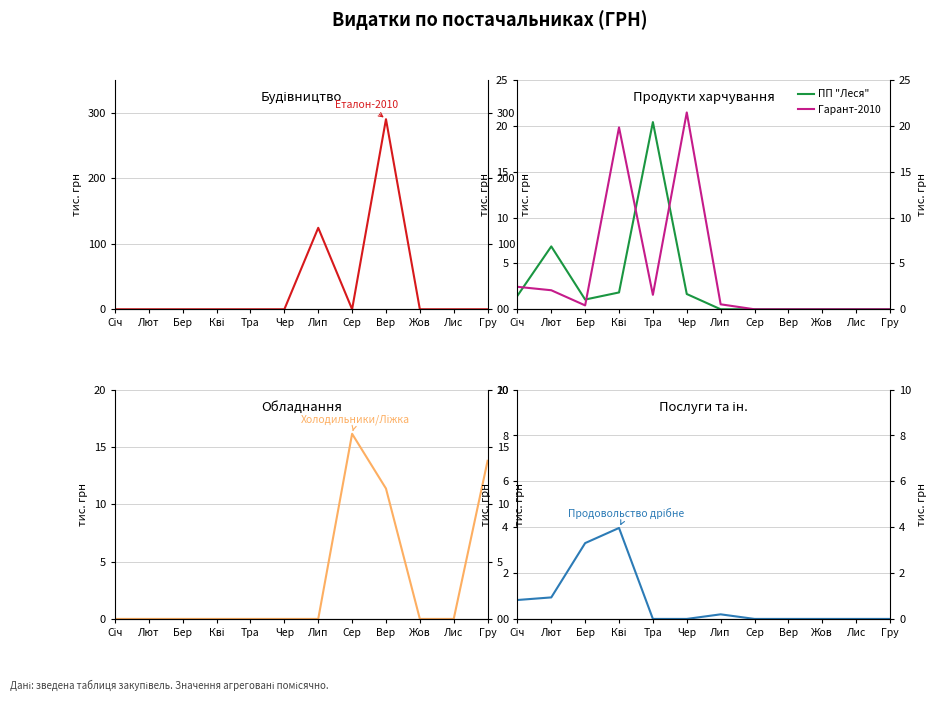

Reading right to left, what are all the values shown in this chart?

Еталон-2010: Гру=0.0	Лис=0.0	Жов=0.0	Вер=290.1	Сер=0.0	Лип=124.3	Чер=0.0	Тра=0.0	Кві=0.0	Бер=0.0	Лют=0.0	Січ=0.0
ПП "Леся": Гру=0.0	Лис=0.0	Жов=0.0	Вер=0.0	Сер=0.0	Лип=0.0	Чер=1.7	Тра=20.4	Кві=1.8	Бер=1.1	Лют=6.9	Січ=1.5
Гарант-2010: Гру=0.0	Лис=0.0	Жов=0.0	Вер=0.0	Сер=0.0	Лип=0.5	Чер=21.5	Тра=1.6	Кві=19.8	Бер=0.4	Лют=2.1	Січ=2.5
Холодильники/Ліжка: Гру=13.8	Лис=0.0	Жов=0.0	Вер=11.4	Сер=16.1	Лип=0.0	Чер=0.0	Тра=0.0	Кві=0.0	Бер=0.0	Лют=0.0	Січ=0.0
Продовольство дрібне: Гру=0.0	Лис=0.0	Жов=0.0	Вер=0.0	Сер=0.0	Лип=0.2	Чер=0.0	Тра=0.0	Кві=4.0	Бер=3.3	Лют=0.9	Січ=0.8